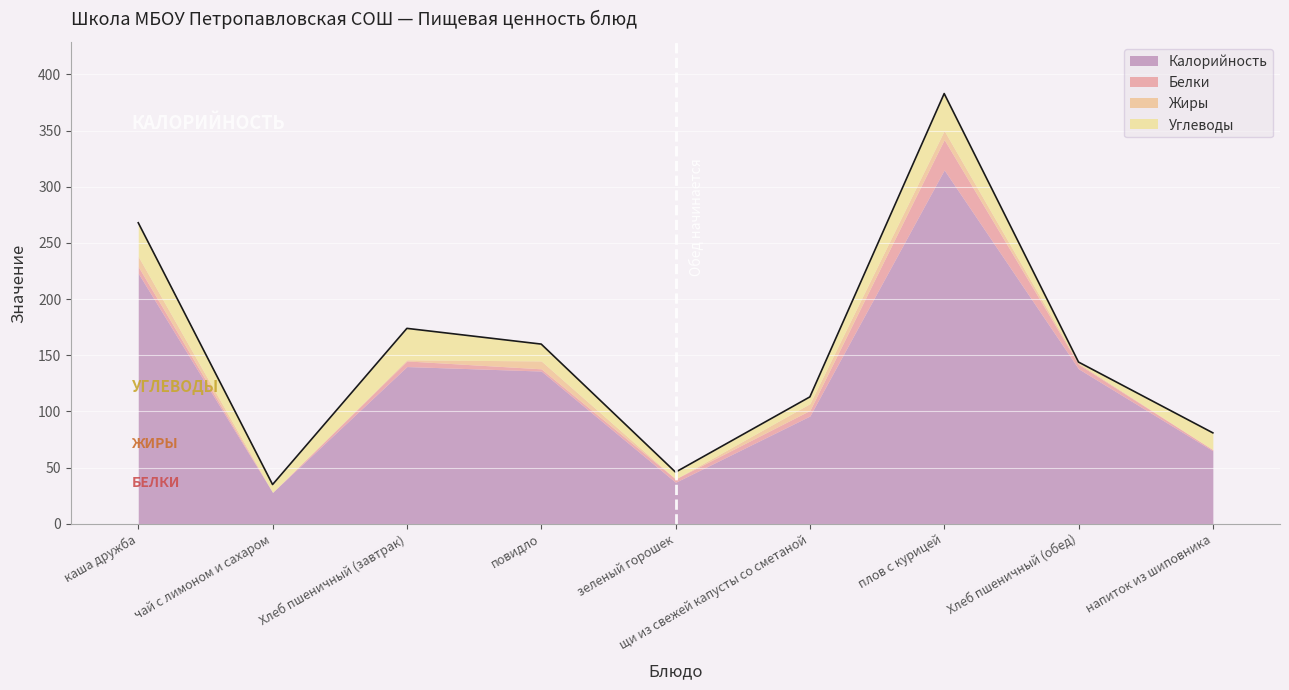

Is the value of Жиры at чай с лимоном и сахаром greater than the value of Углеводы at напиток из шиповника?

No